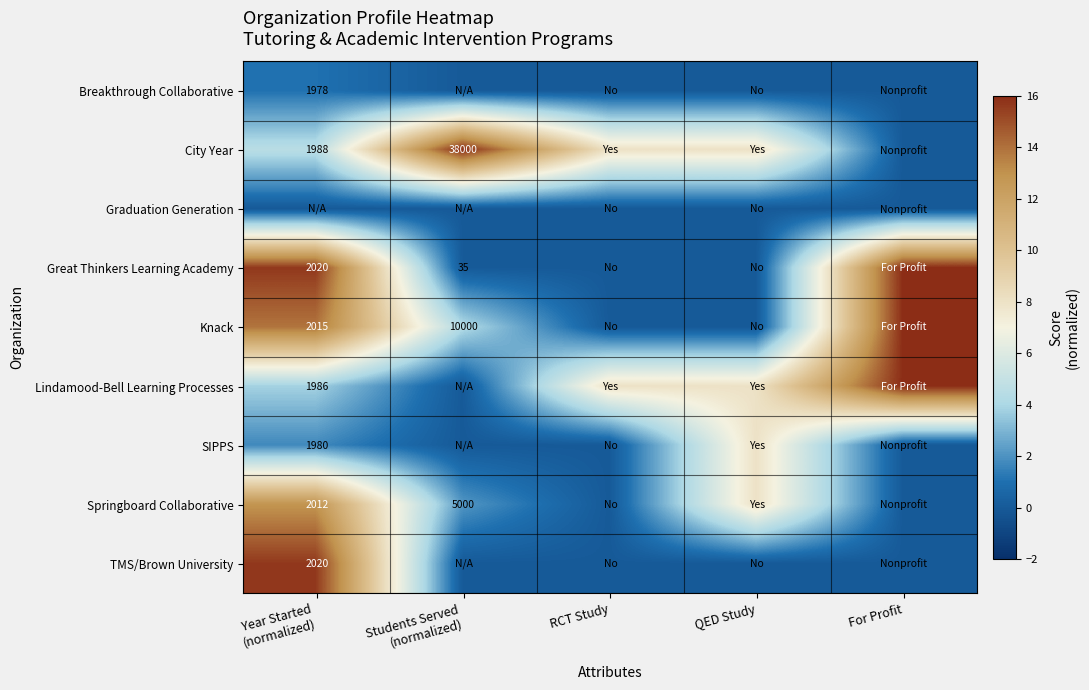

The value of TMS/Brown University at Students Served (normalized) is 0.0. True or false?

True